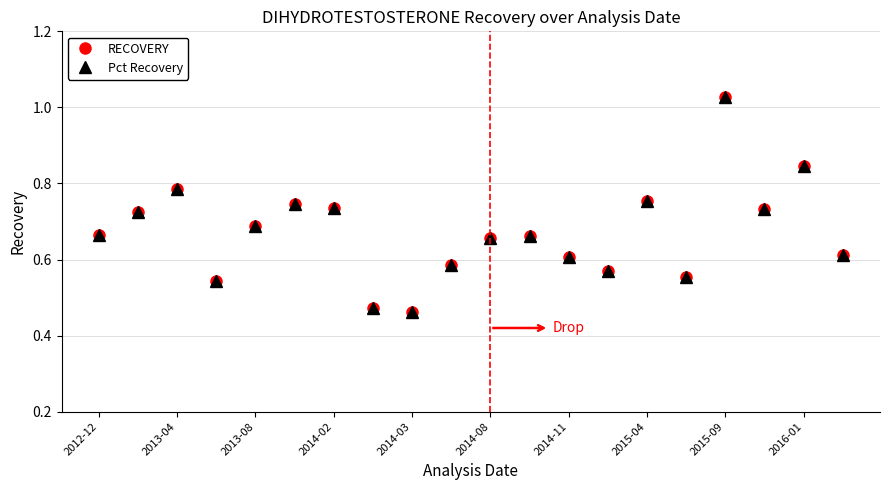

In Pct Recovery, how many points are higher than both neighbors (excluding endpoints)?

6